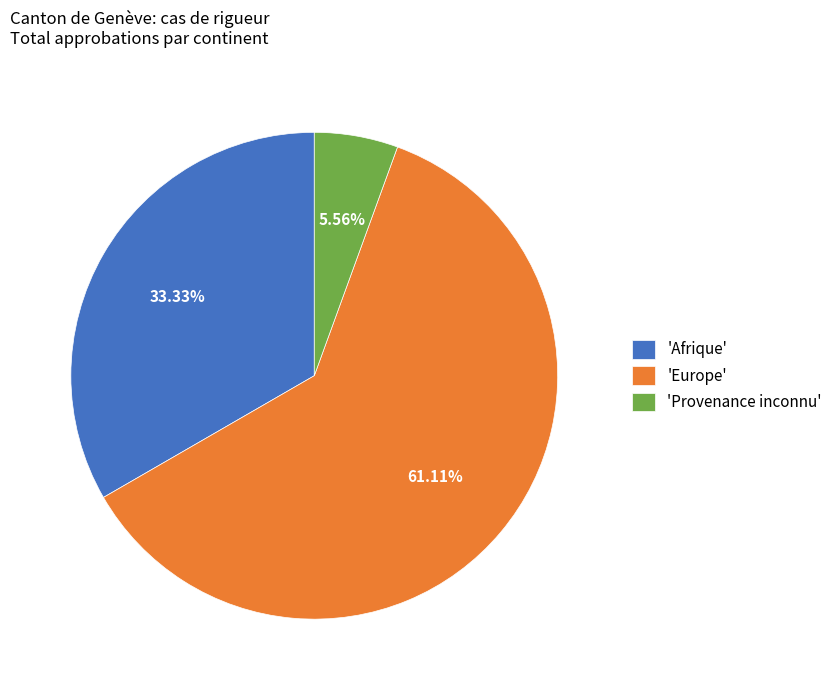

What is the ratio of the value at 'Afrique' to the value at 'Europe'?

0.5